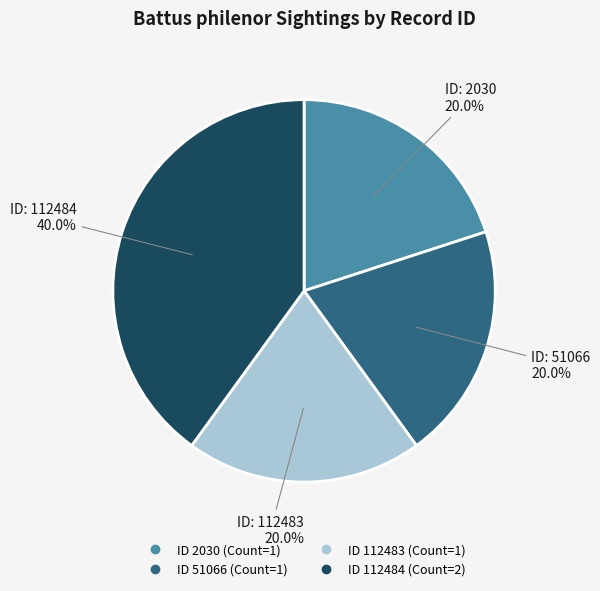

Is there a majority slice in this chart?

No